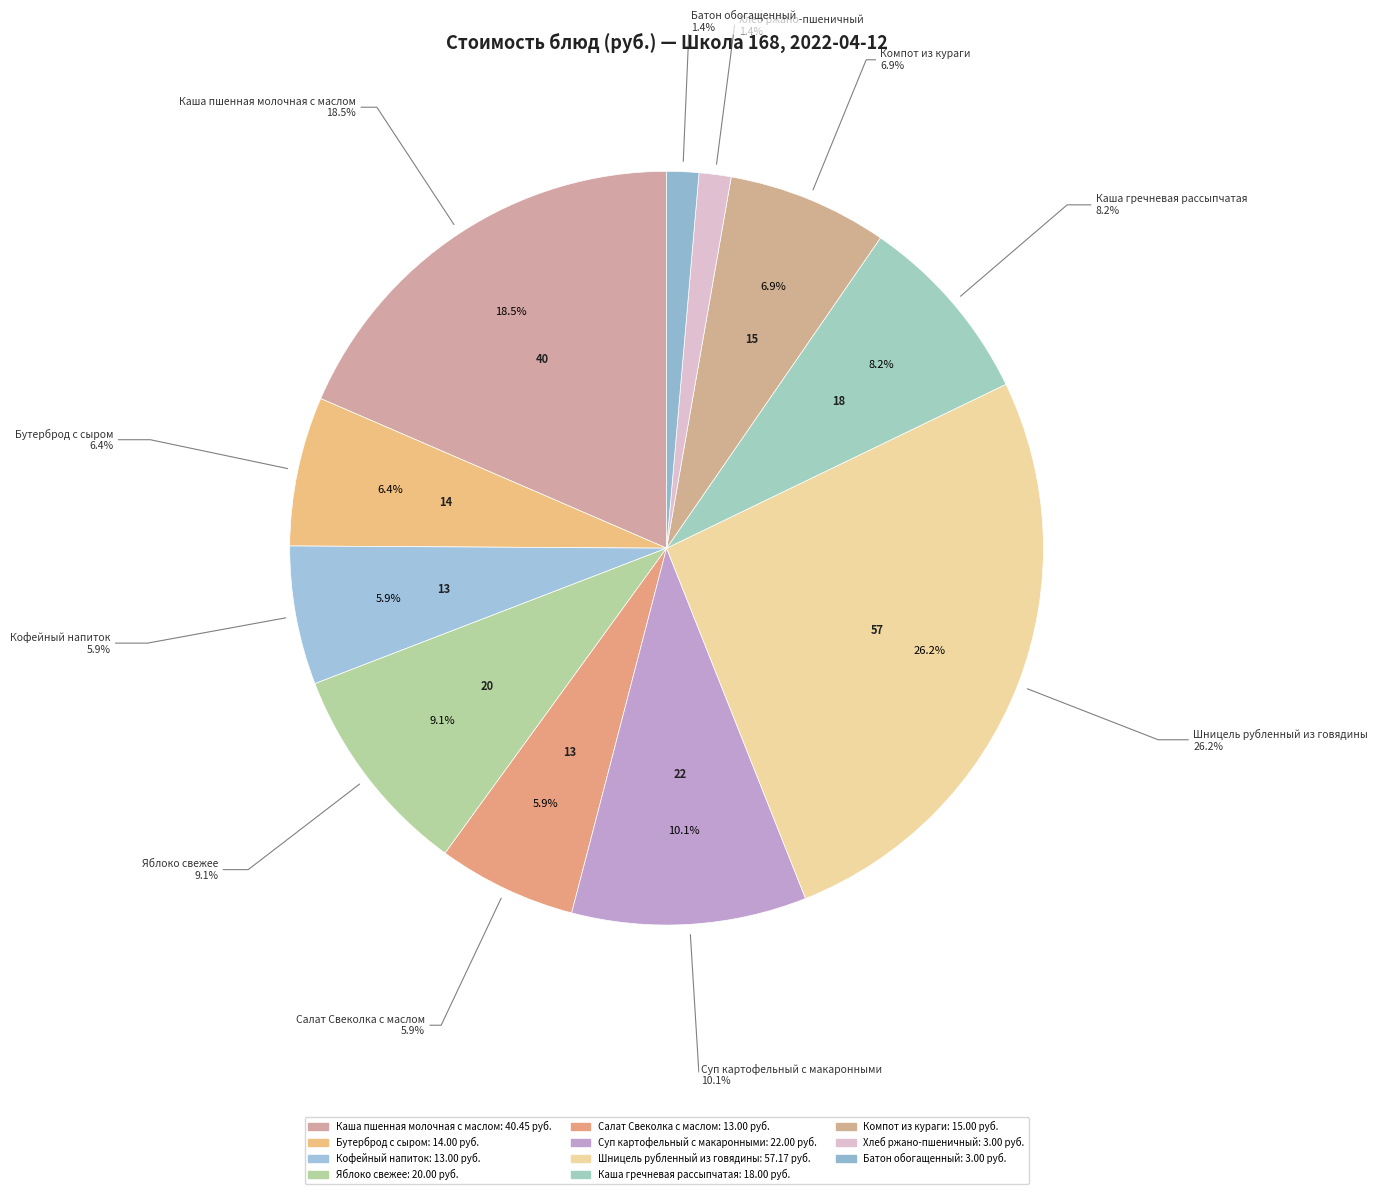

Do Салат Свеколка с маслом and Хлеб ржано-пшеничный together represent more than half of the pie?

No